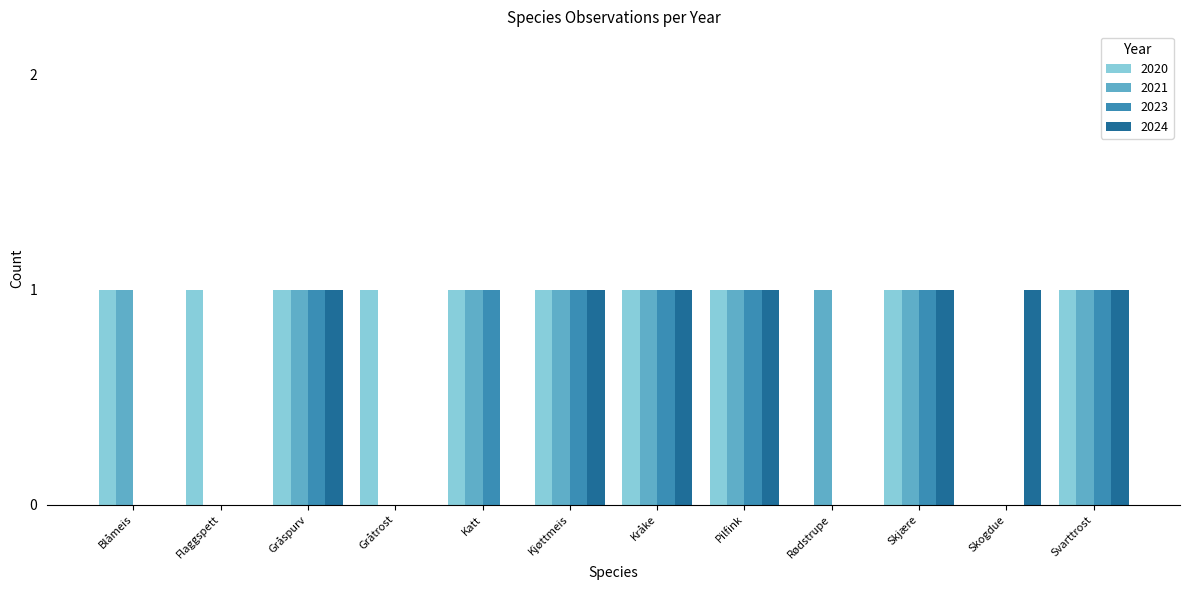

True or false: 2024 has a value of 0 at Blåmeis.

True